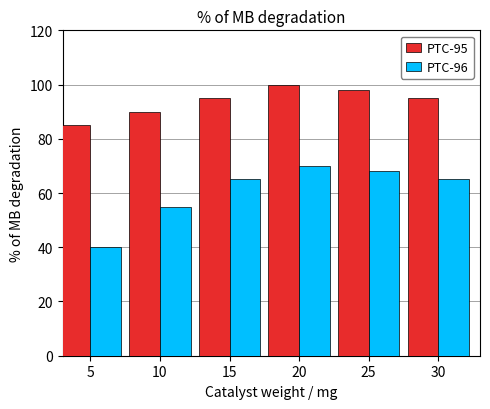

What is the sum of the PTC-96 values at 20 and 10?

125